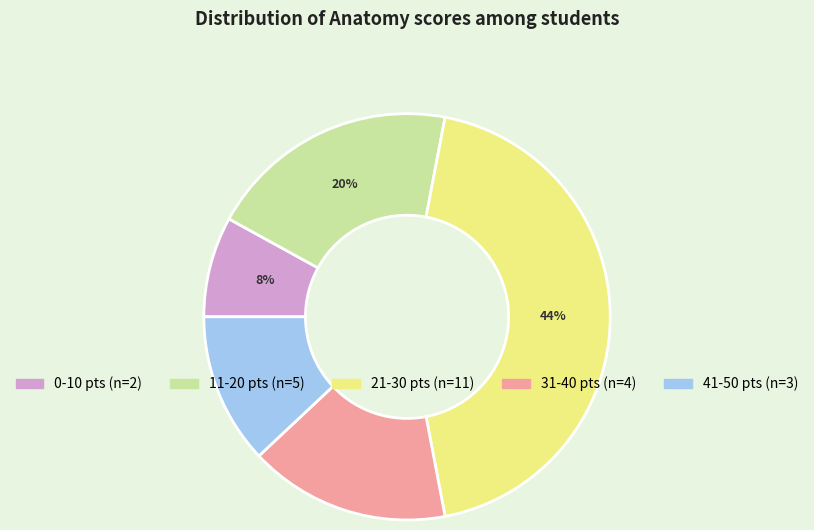

To the nearest percent, what is the difference between the largest and smallest slice percentages?

36%